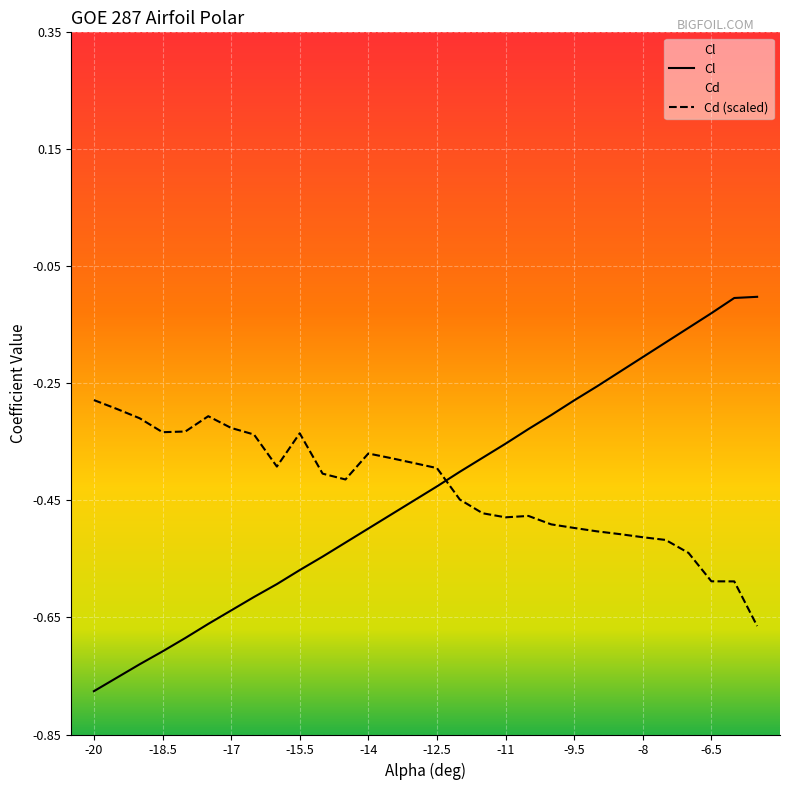

What position from the left is -19?

3